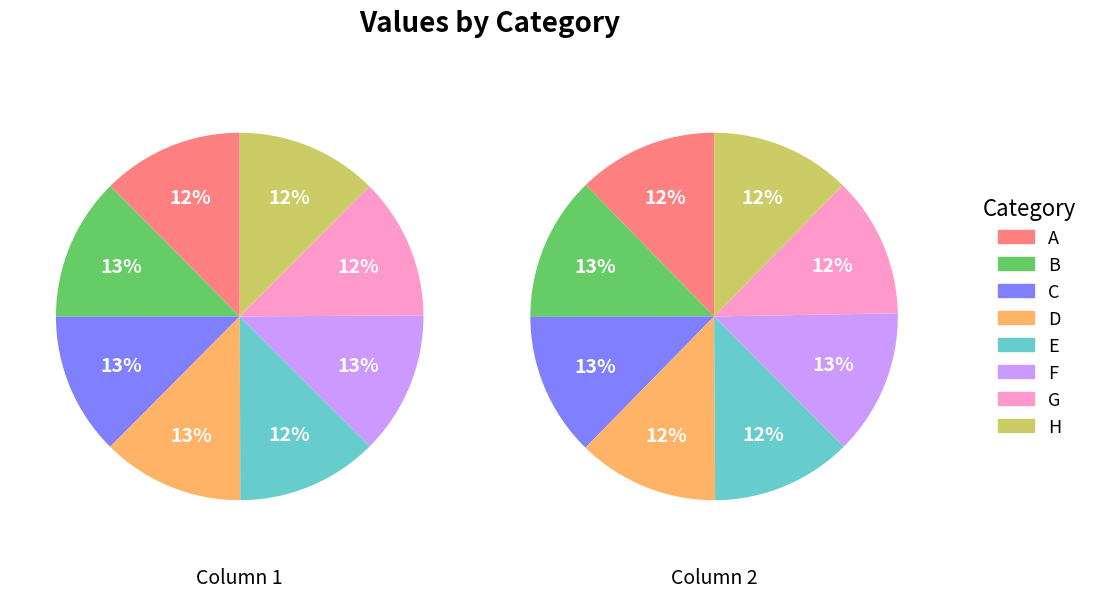

Count the number of slices in the pie.

8